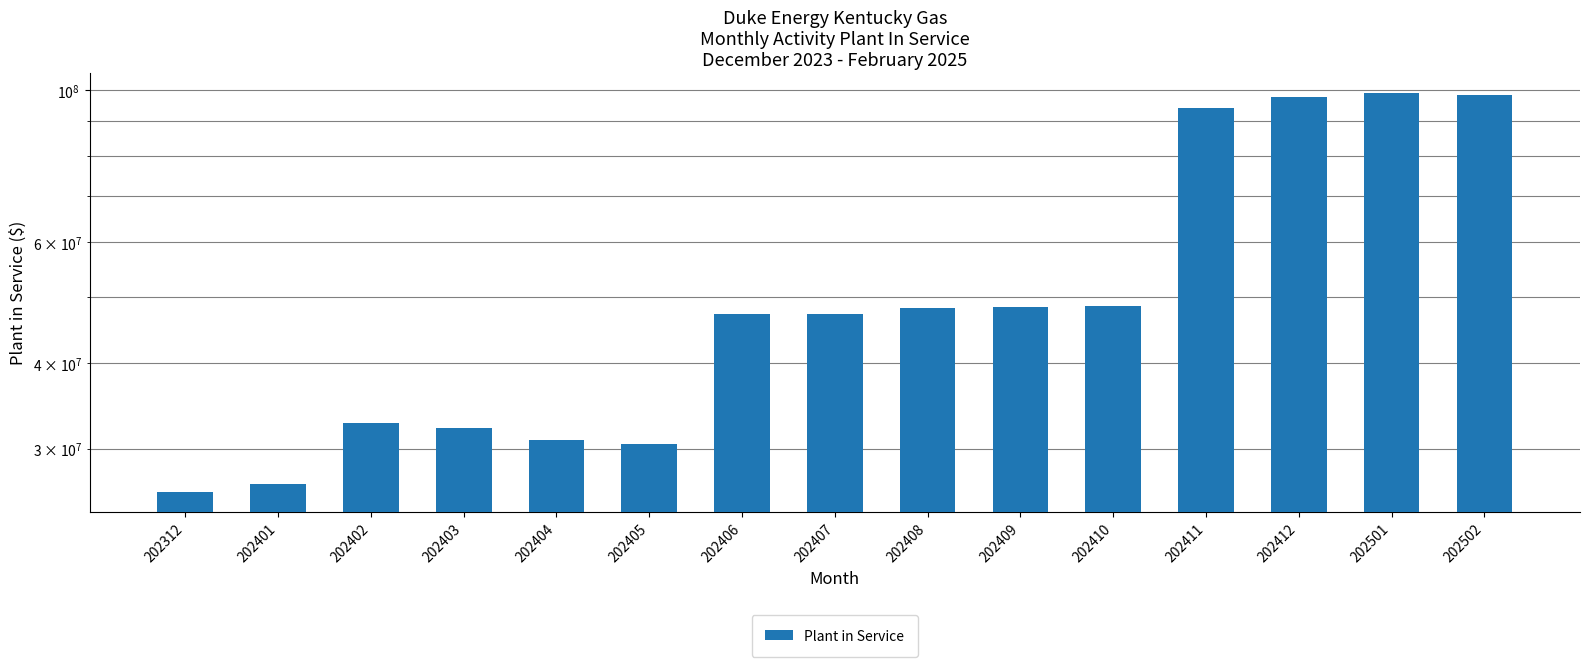

What is the change in value from 202404 to 202409?

+17350940.4